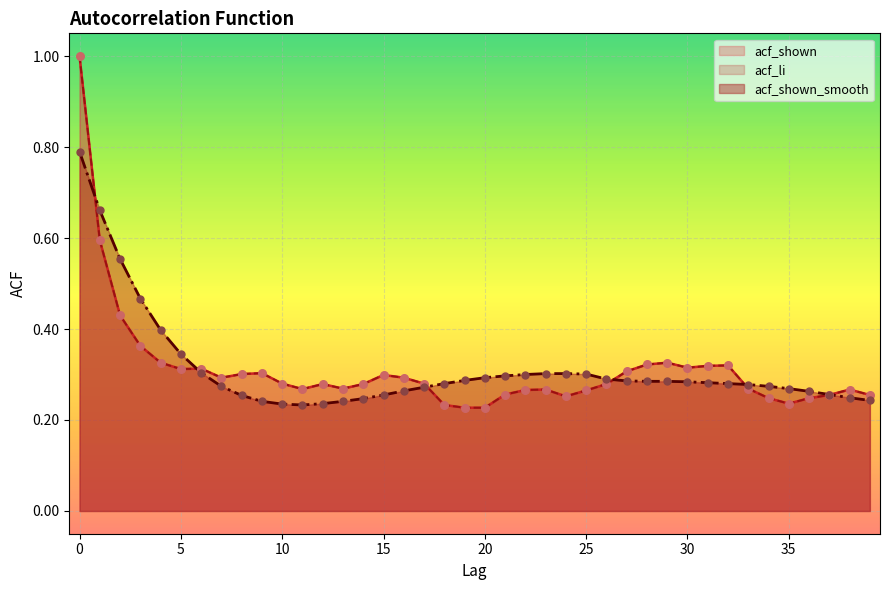

Which series has the largest Y range (max minus min)?

acf_shown